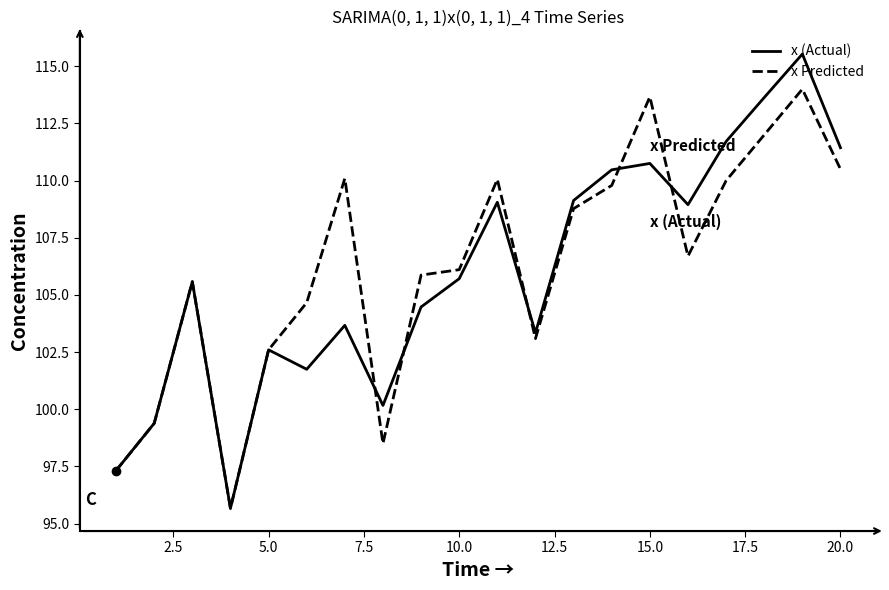

Does the chart display data point markers on the line(s)?

No